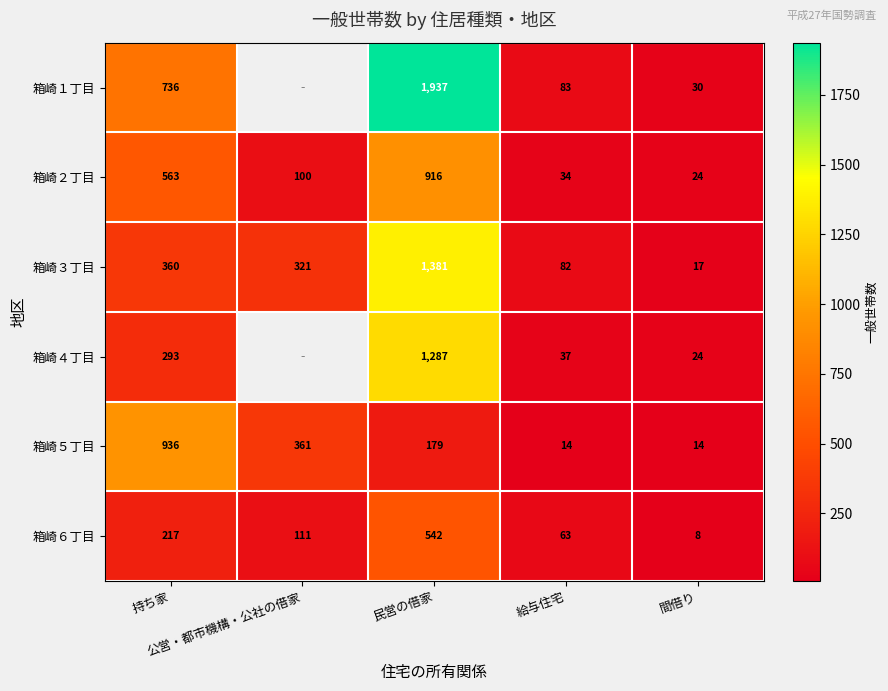

What is the difference between the second highest and second lowest values in the 箱崎５丁目 series?

347